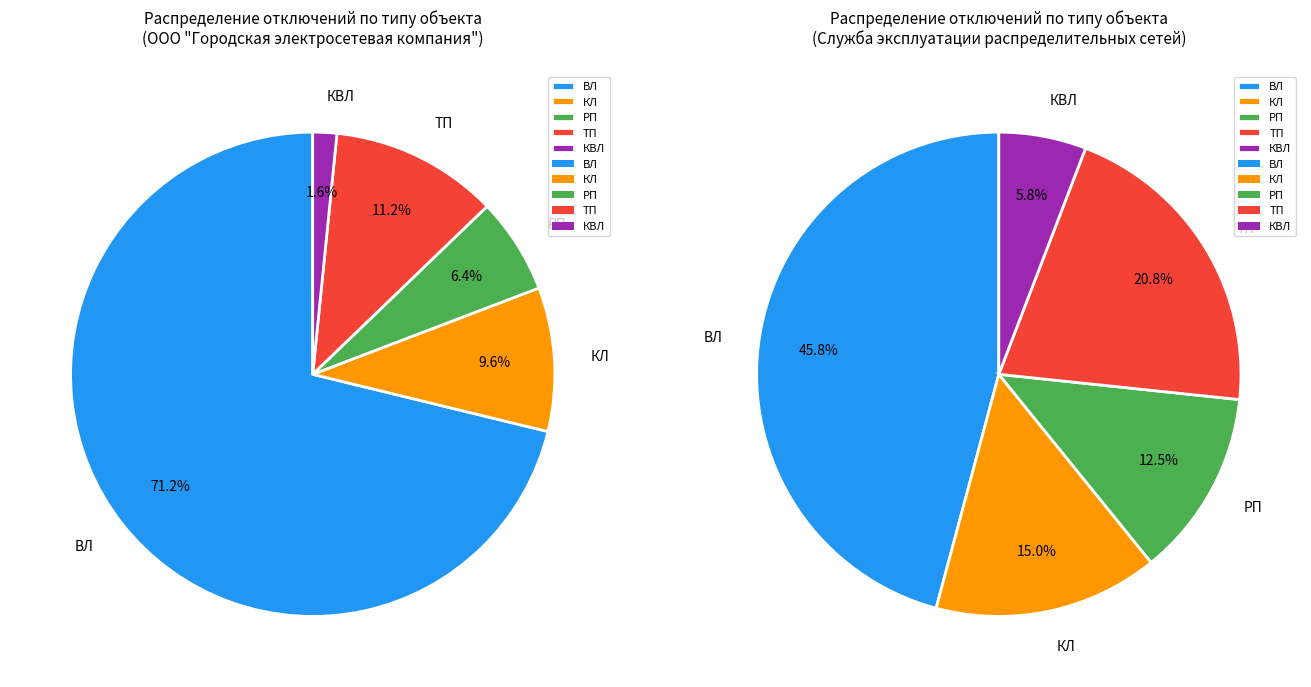

To the nearest percent, what percentage of the pie is КВЛ?

2%